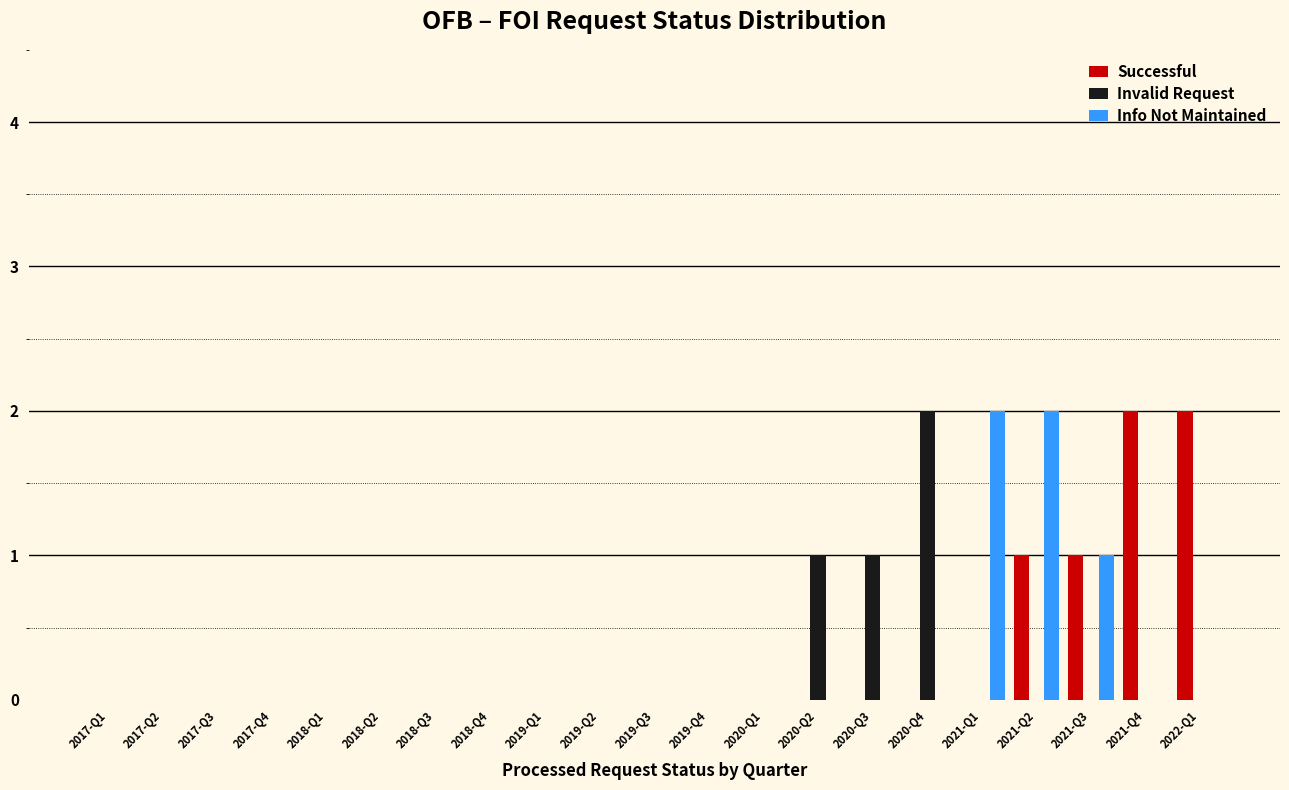

Which series changed the most between 2017-Q2 and 2022-Q1?

Successful